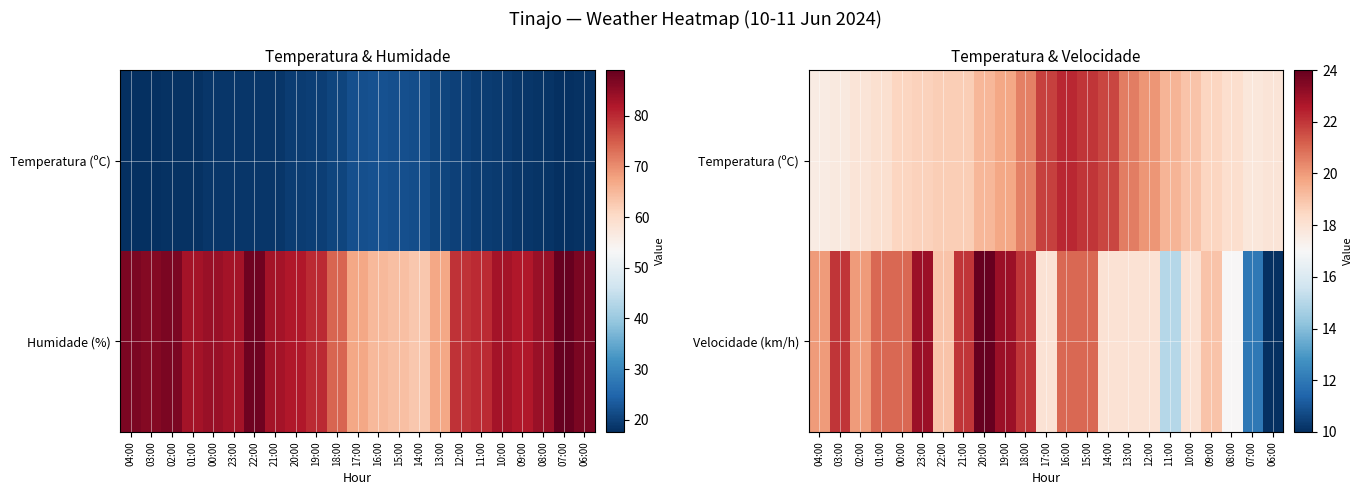

Which series has the largest total across all categories?

Temperatura (ºC)